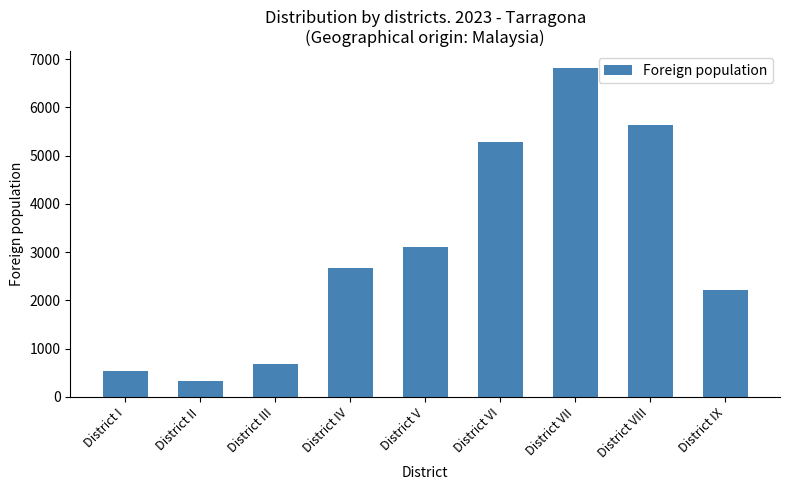

Reading right to left, transcribe all the data shown in this chart.

2205	5632	6823	5278	3112	2663	676	335	533